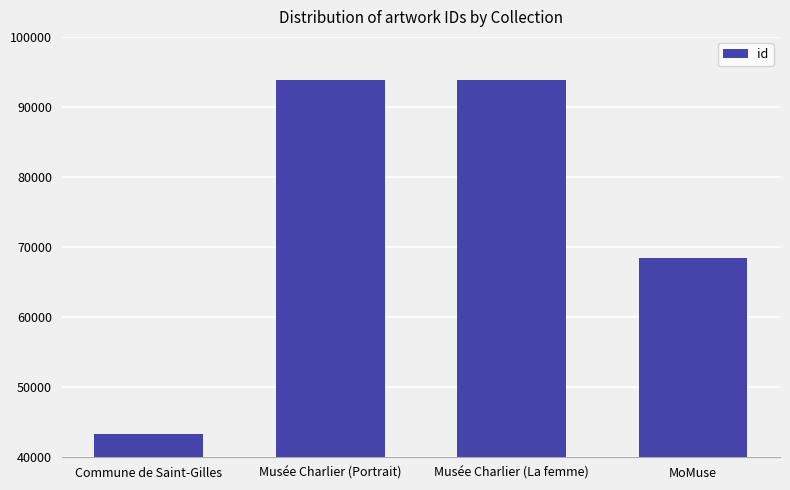

Is it true that the value at Musée Charlier (La femme) is 142941?

False